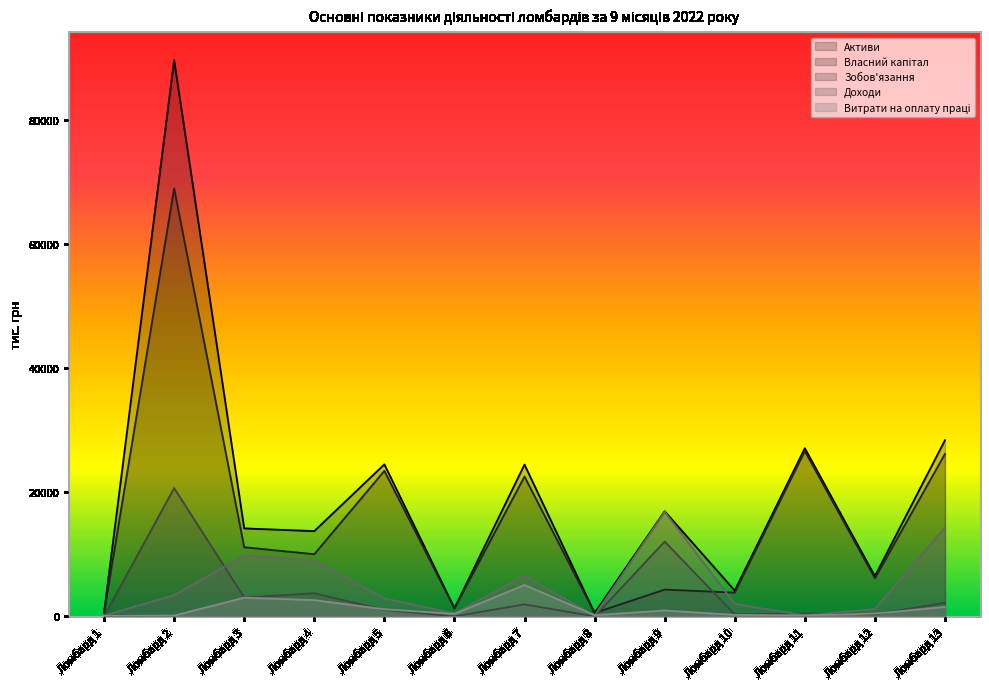

At which category does the chart reach its minimum across all series?

Ломбард 6